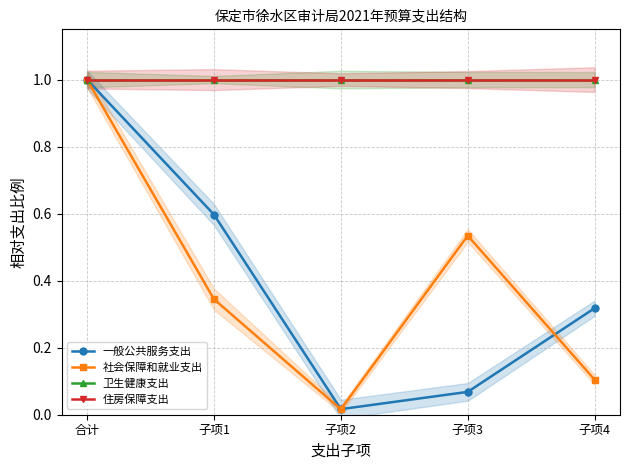

The 卫生健康支出 series shows 1.7 at 子项1. True or false?

False